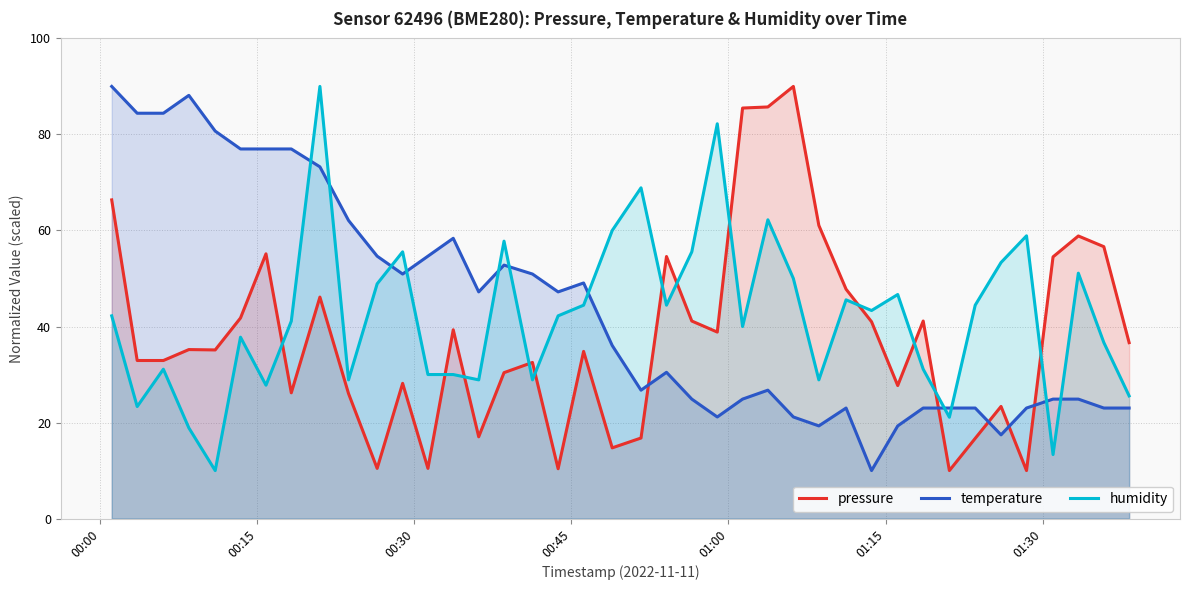

What is the lowest value of the pressure series?

10.0